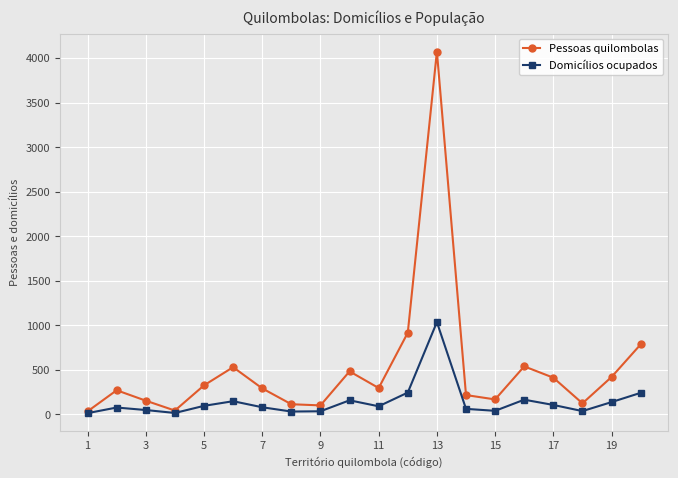

Which series has the widest spread of values?

Pessoas quilombolas